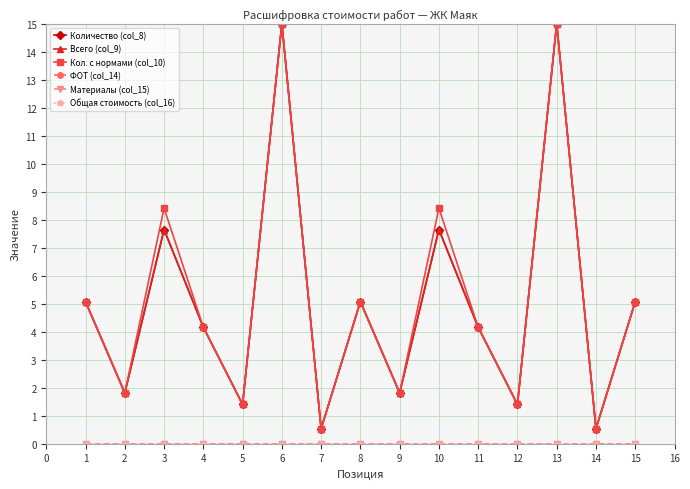

Rank the series at 4 from highest to lowest value.

Количество (col_8), Всего (col_9), Кол. с нормами (col_10), ФОТ (col_14), Материалы (col_15), Общая стоимость (col_16)